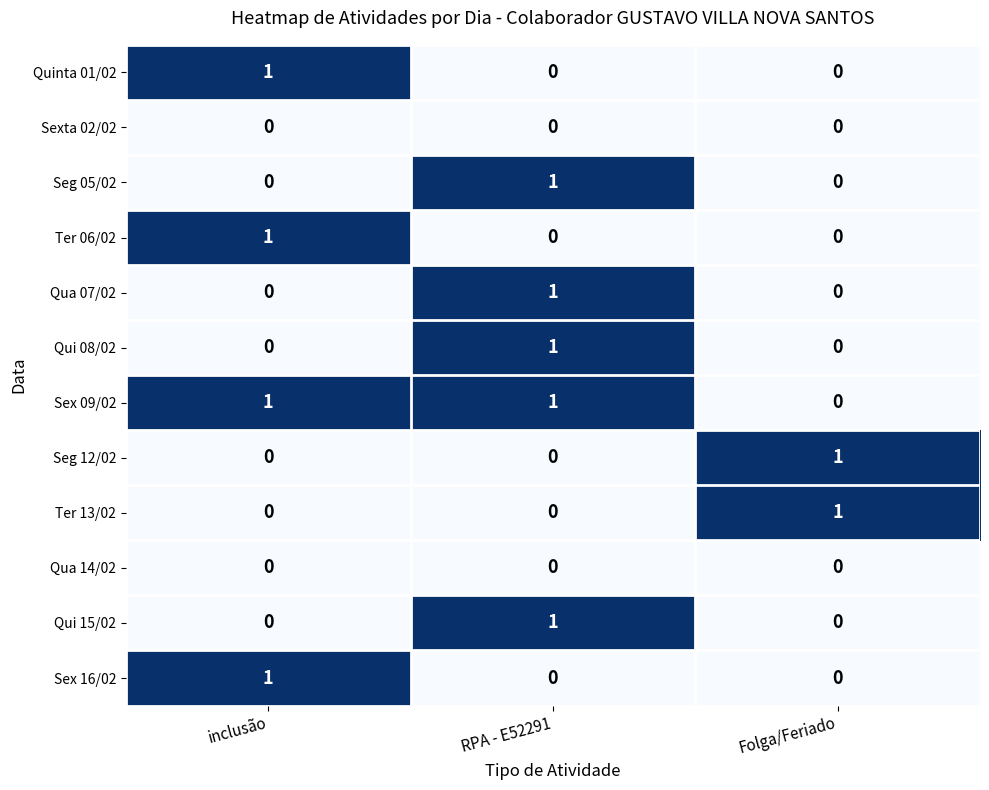

True or false: Ter 06/02 has a value of 0 at RPA - E52291.

True